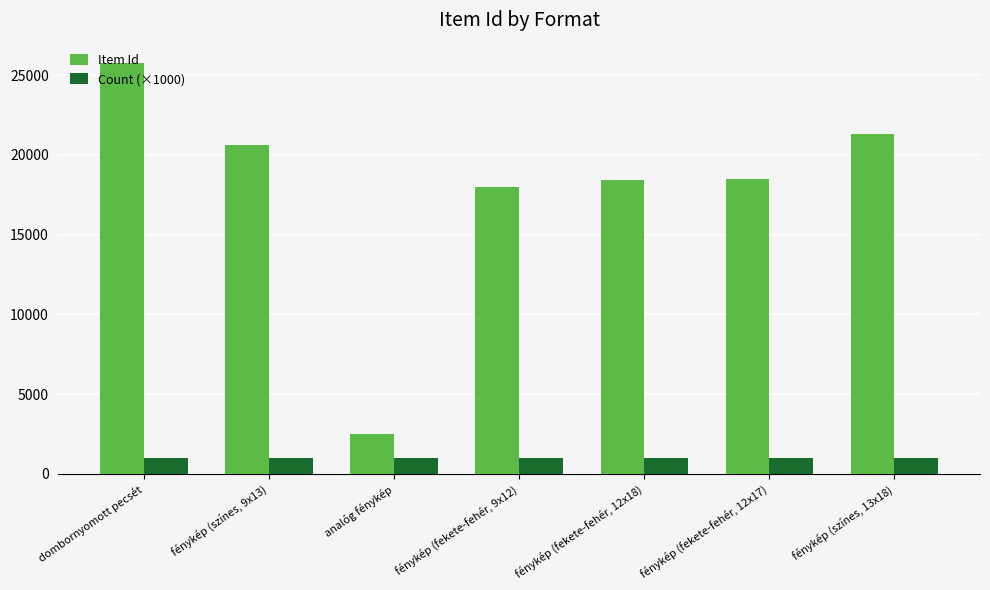

True or false: Item Id has a value of 3820 at analóg fénykép.

False